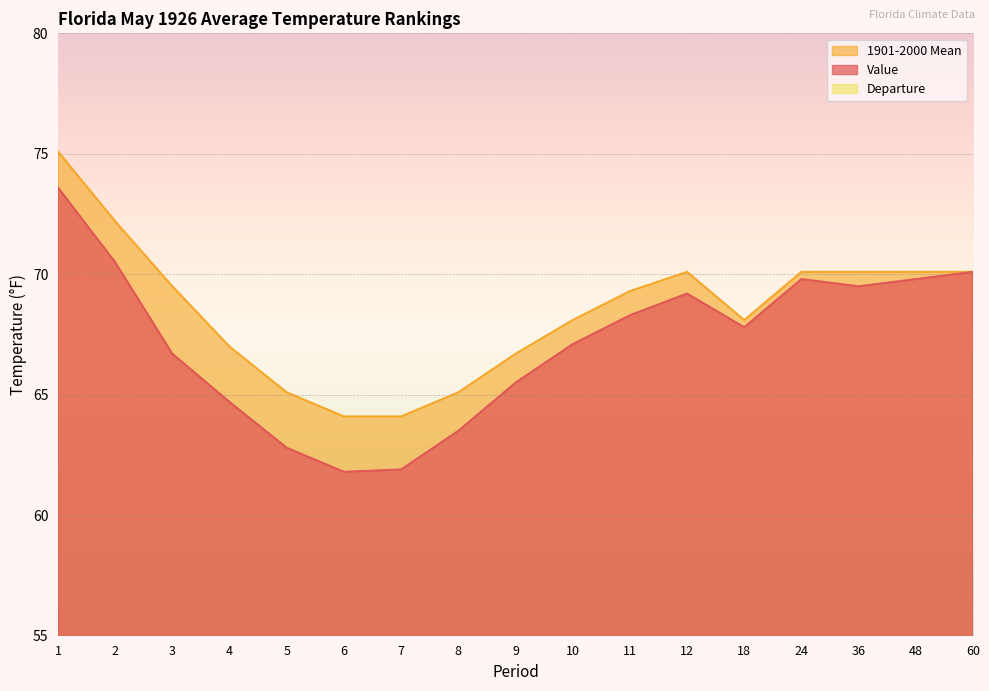

True or false: Departure and Value cross at least once.

False